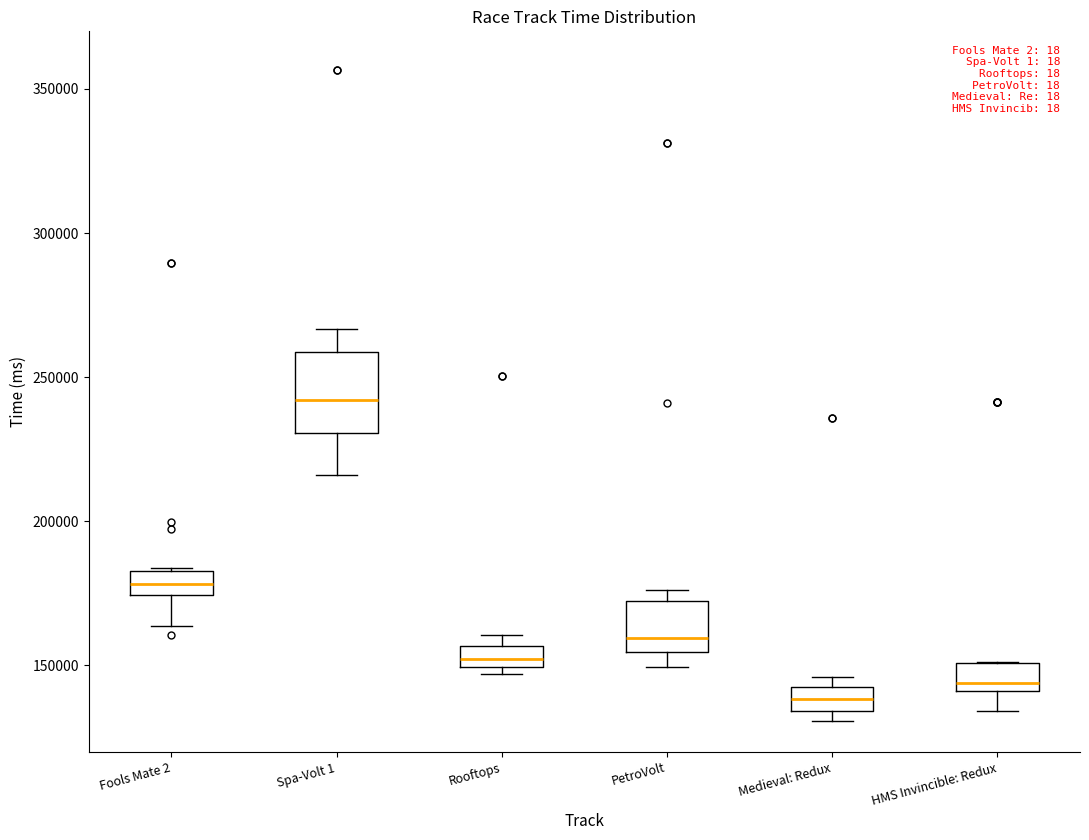

Where does the lower whisker of the box for PetroVolt end on the y-axis? The values are not printed on the chart, so give them approximately, as read against the axis.

150000